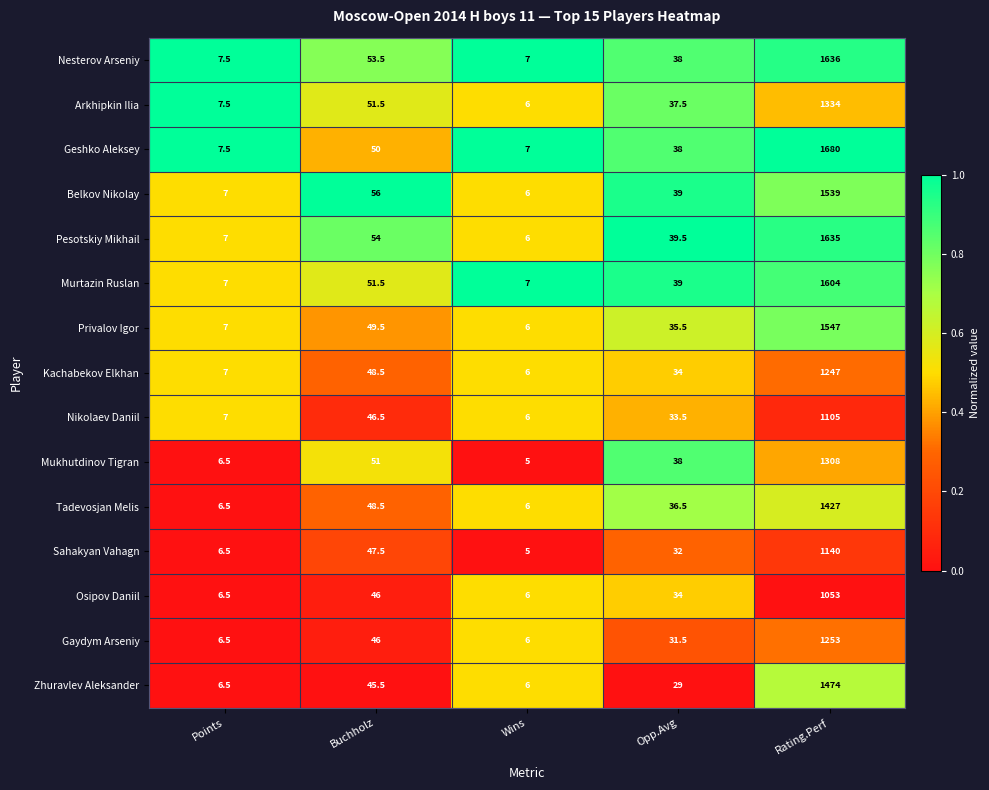

Which series has the largest total across all categories?

Geshko Aleksey